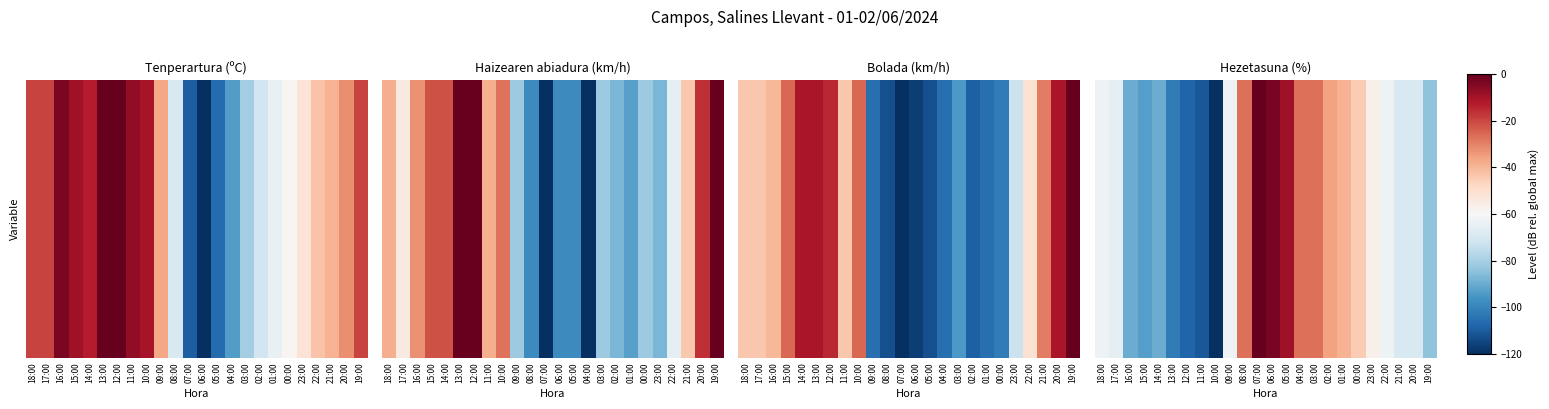

The value at 09:00 is -63. True or false?

True